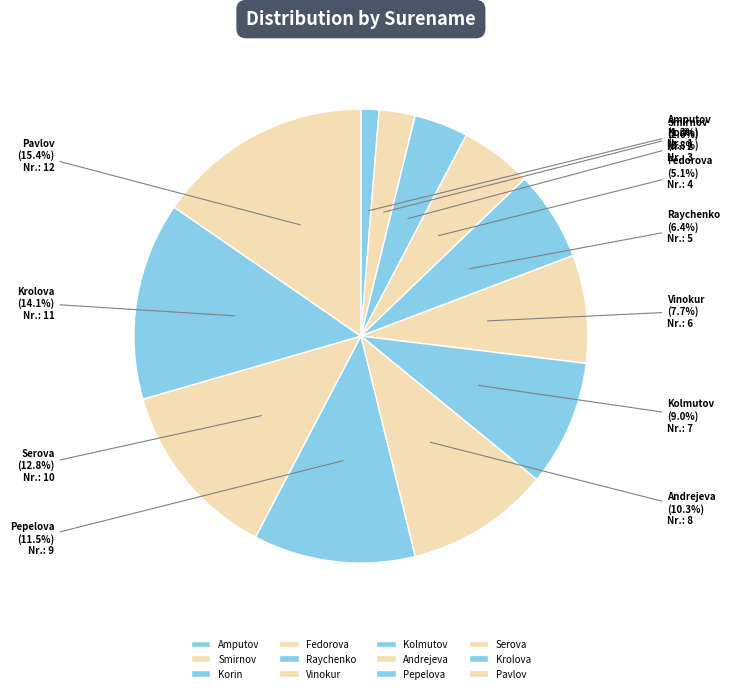

Which slice is the smallest?

Amputov